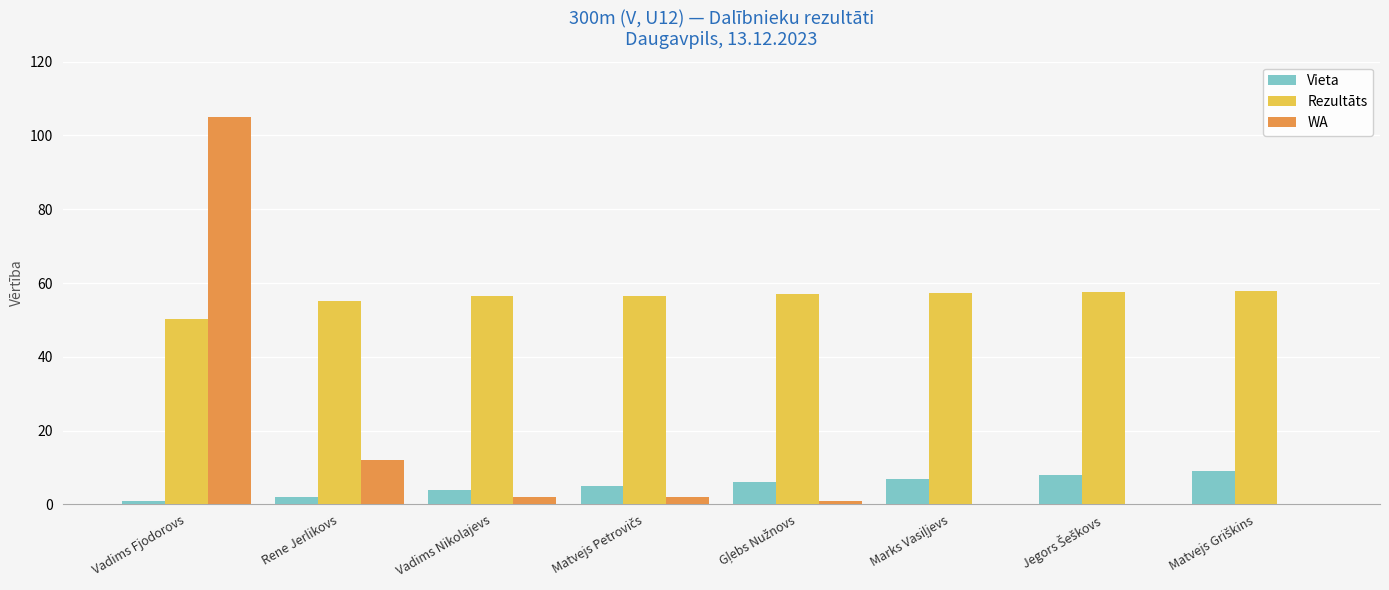

What is the sum of all Rezultāts values?

448.4